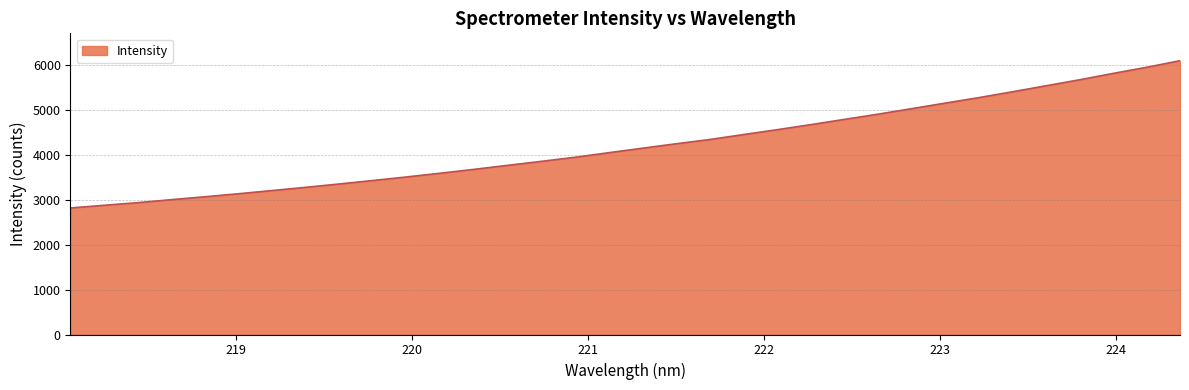

What is the average value?

4226.7